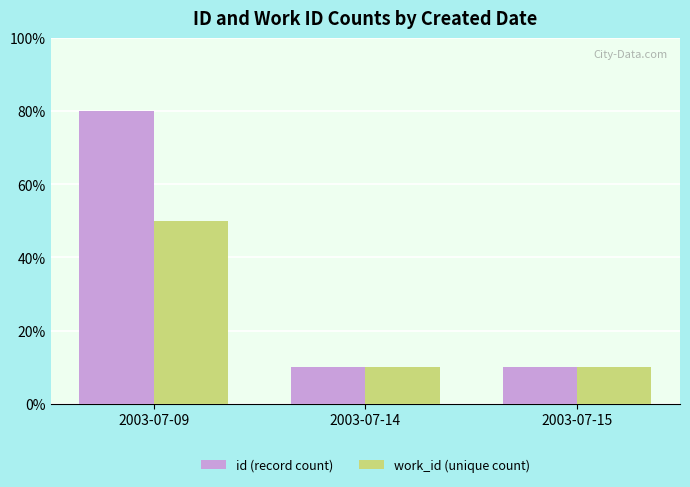

Is the value of id (record count) at 2003-07-09 greater than the value of work_id (unique count) at 2003-07-09?

Yes